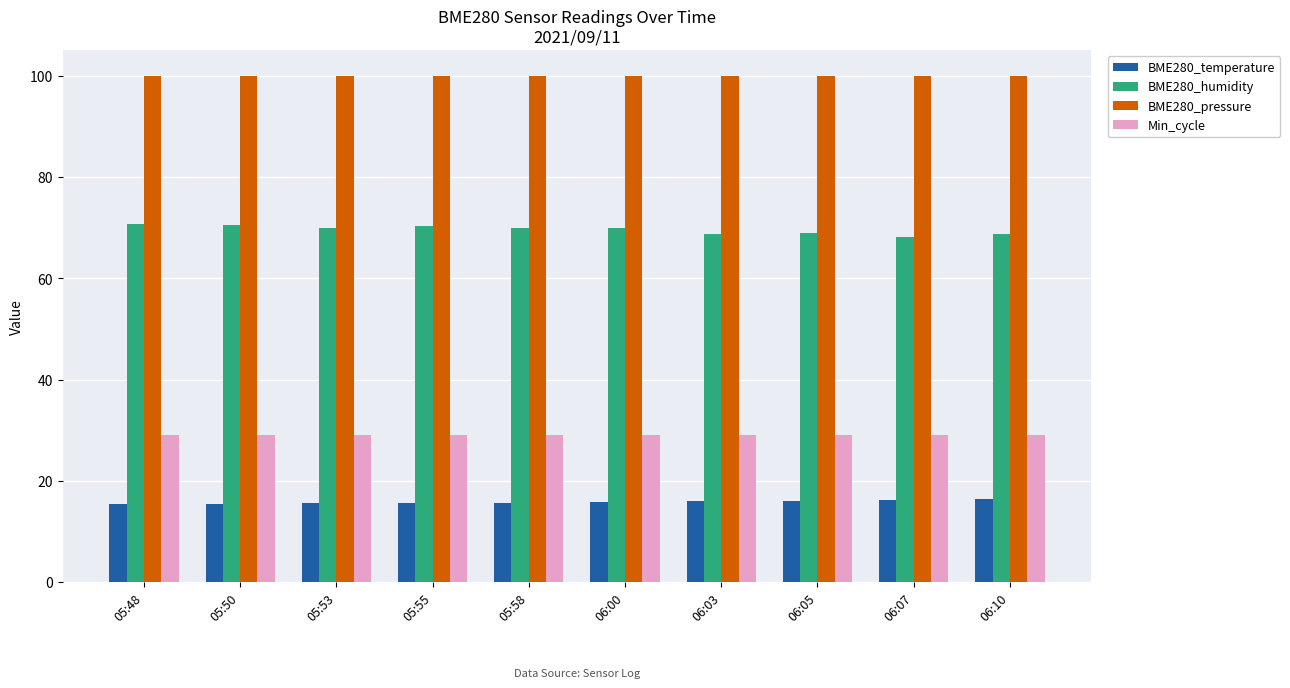

What is the total value across all series at 06:05?

214.1